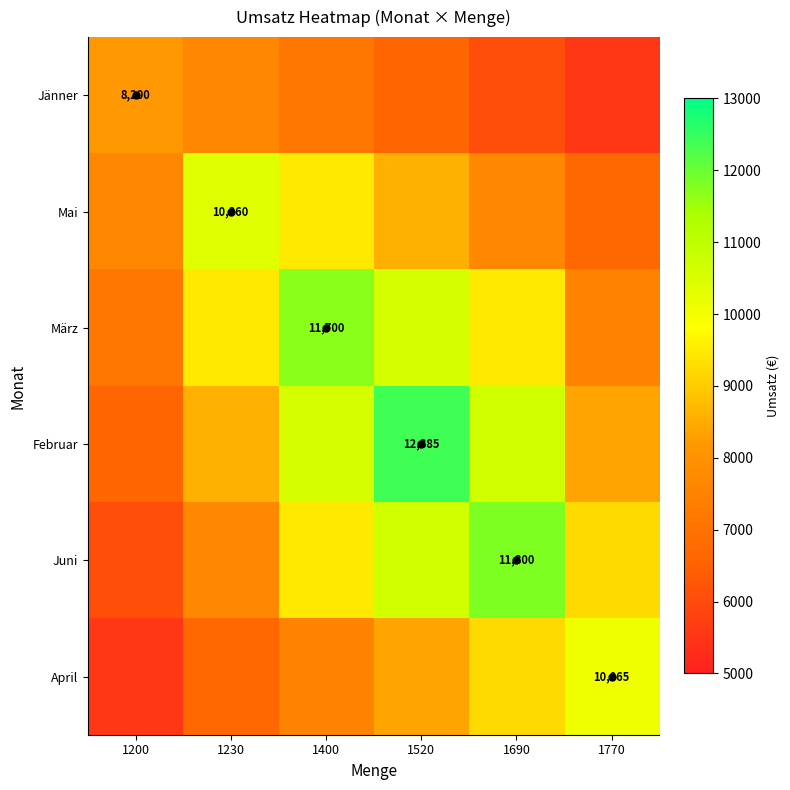

What is the sum of all Februar values?

57185.0